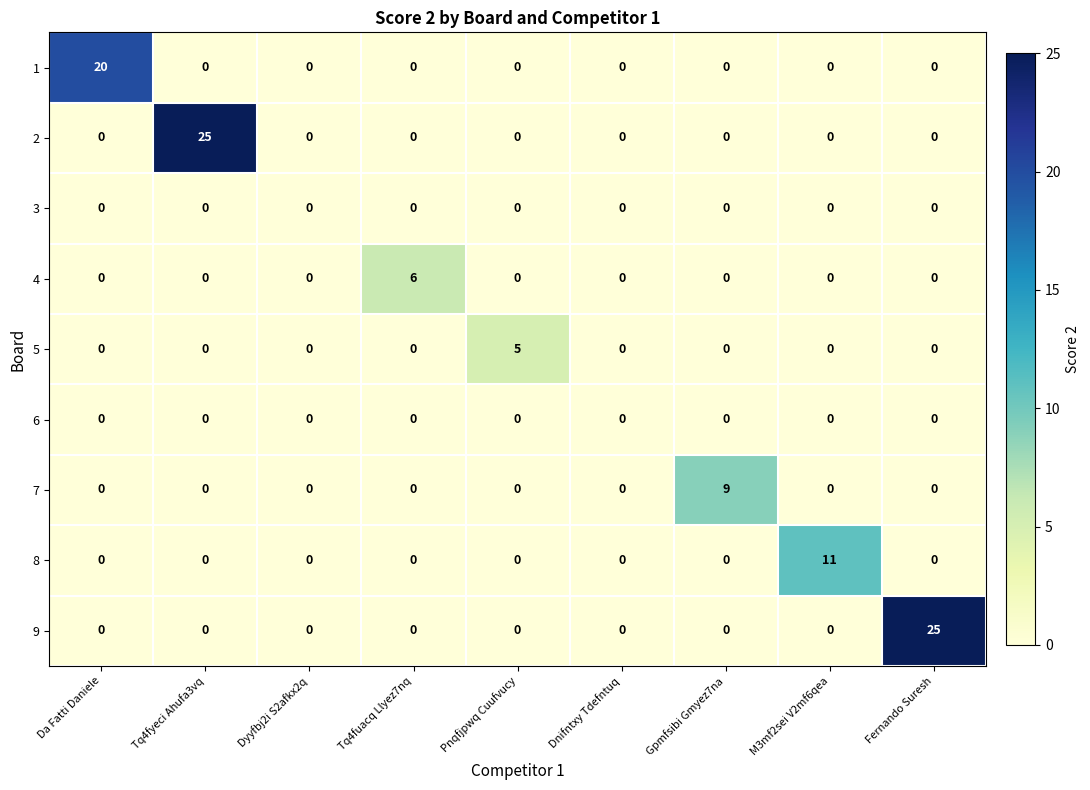

How many distinct data groups are displayed?

9